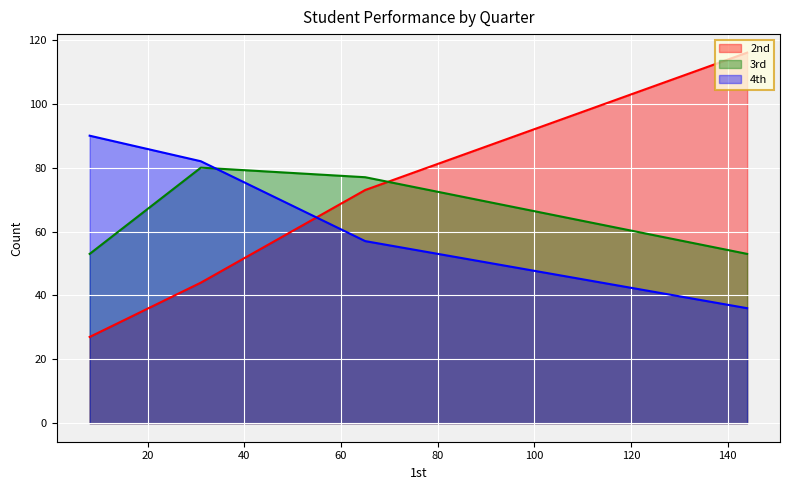

Which series has the widest spread of values?

2nd